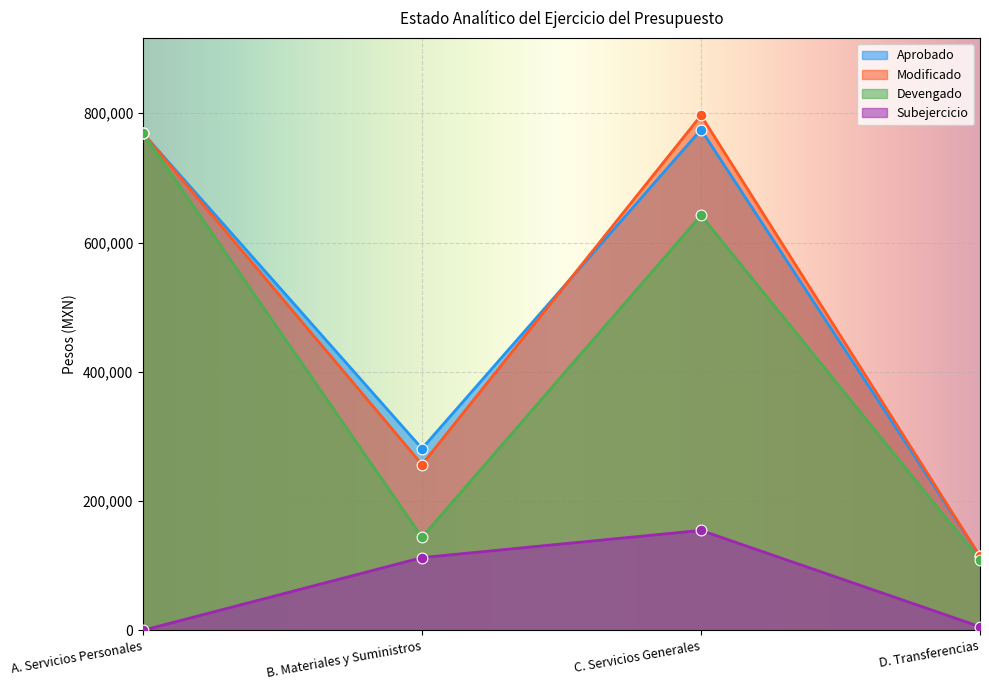

Is the value of Modificado at B. Materiales y Suministros greater than the value of Subejercicio at D. Transferencias?

Yes